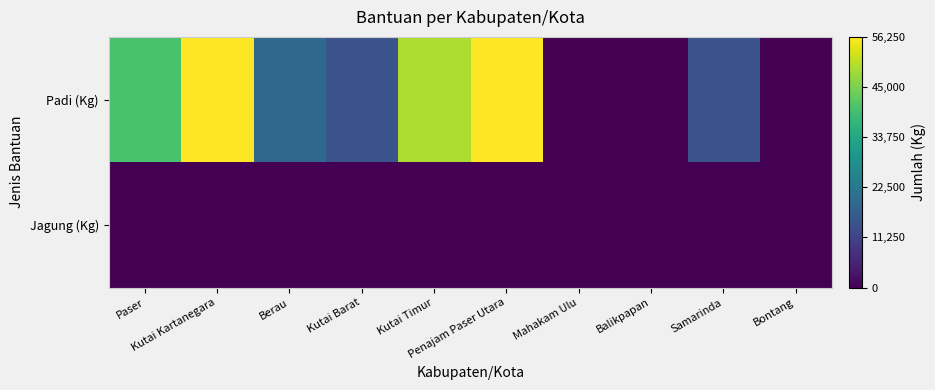

Between Berau and Kutai Timur, which series saw the biggest shift?

Padi (Kg)